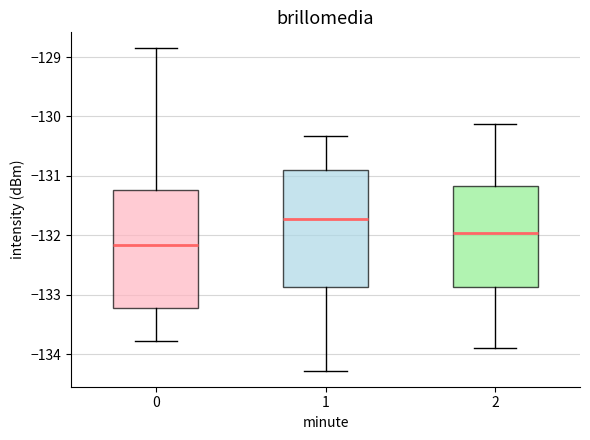

Where is the lower edge of the box at x = 1 on the y-axis? The values are not printed on the chart, so give them approximately, as read against the axis.

-132.9